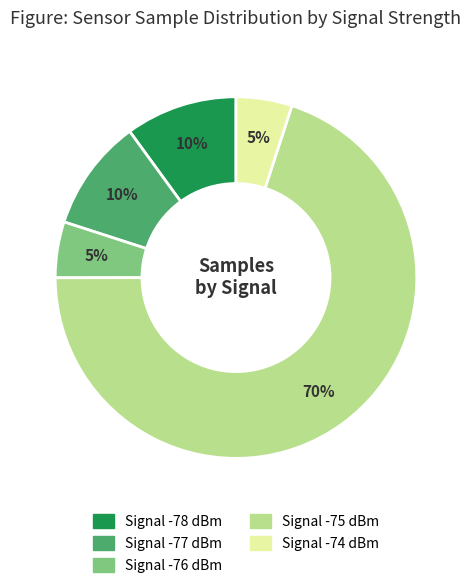

Is there any slice that represents more than half of the pie?

Yes